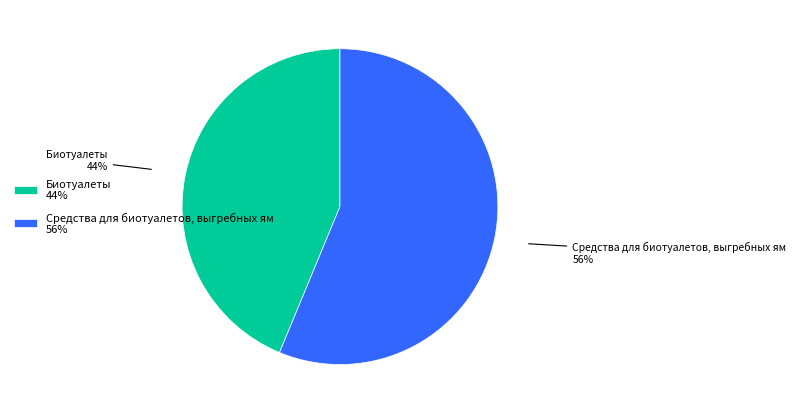

To the nearest percent, what is the average slice percentage?

50%